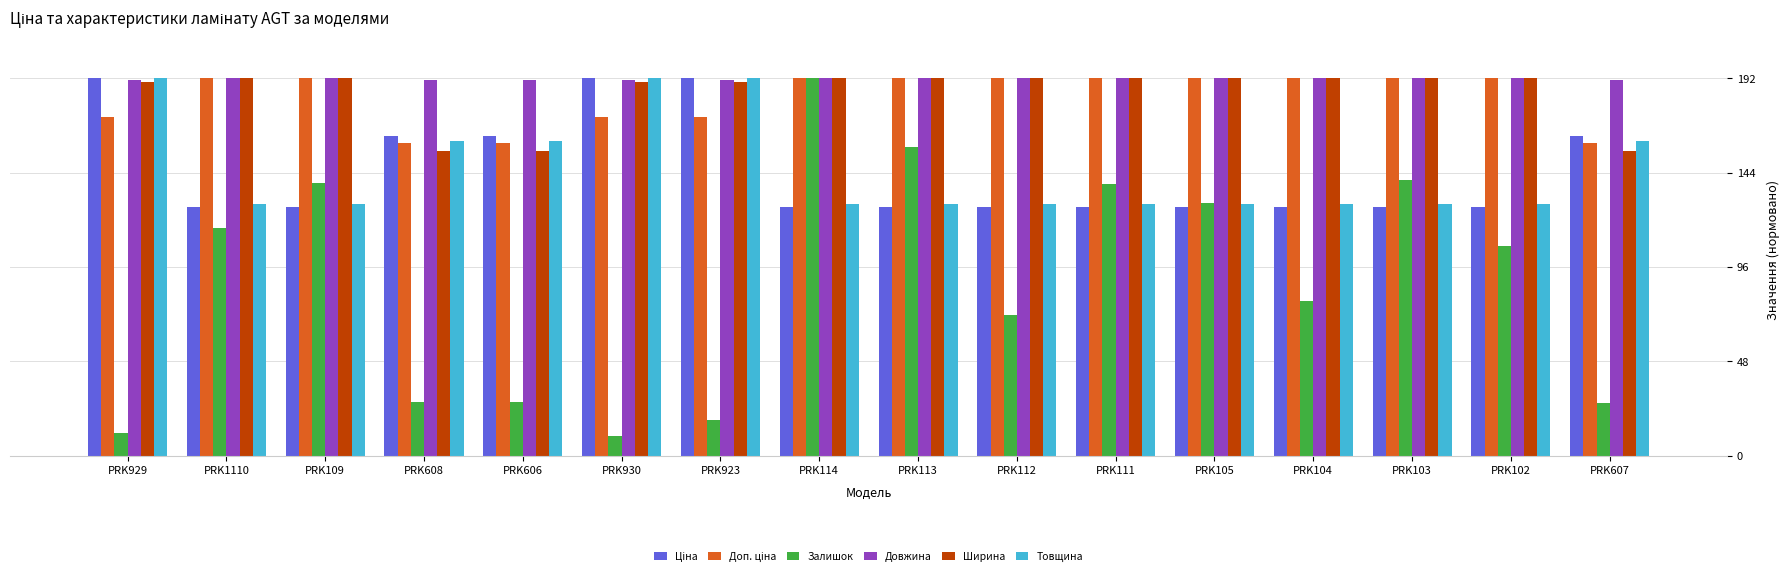

What is the label of the 15th bar from the right?

PRK1110